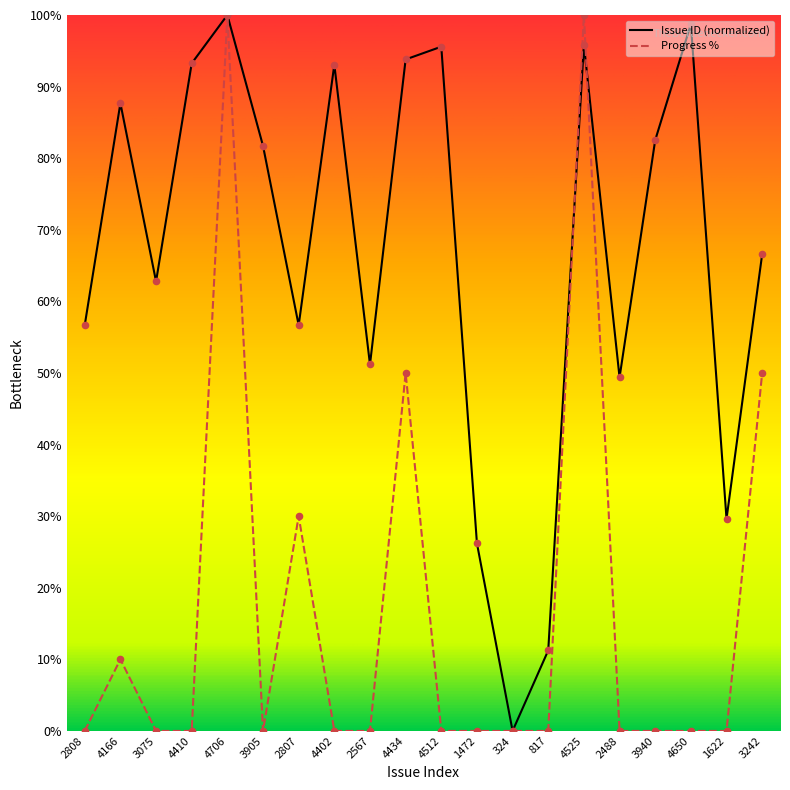

Which series contains the lowest Y value?

Issue ID